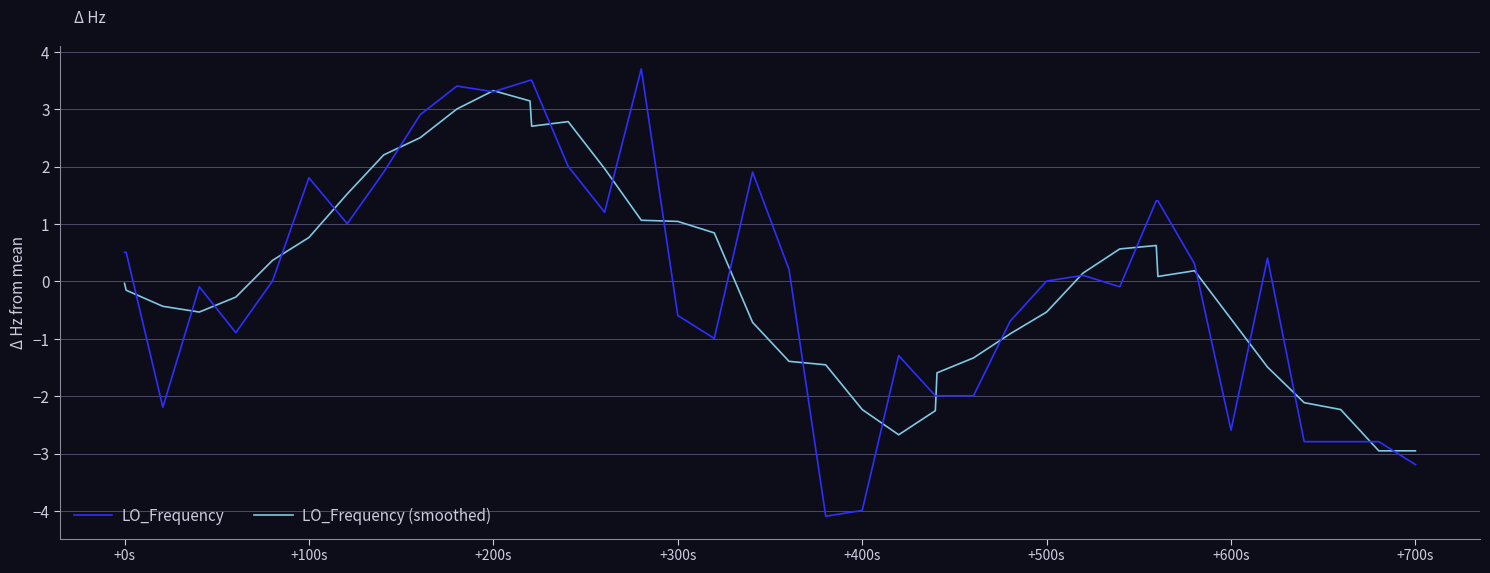

Which series has the largest range (max minus min)?

LO_Frequency